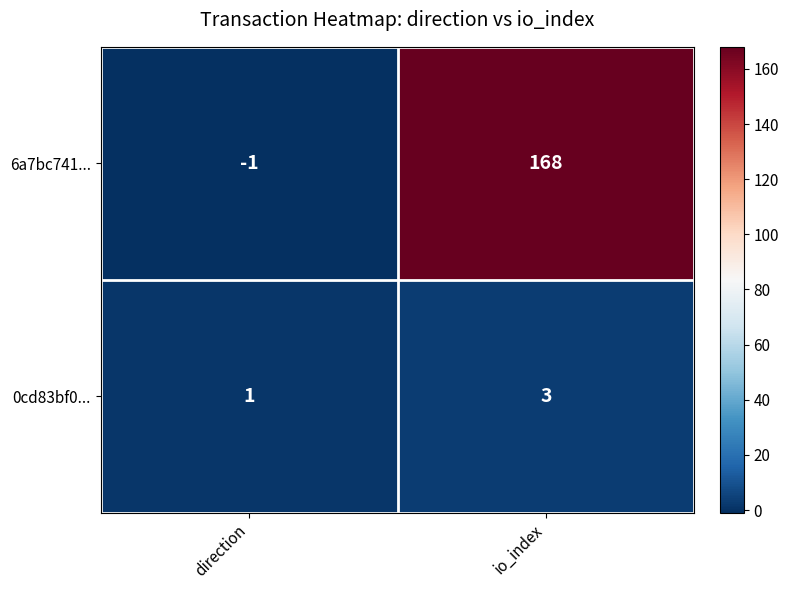

What is the average value of the 6a7bc741... series?

84